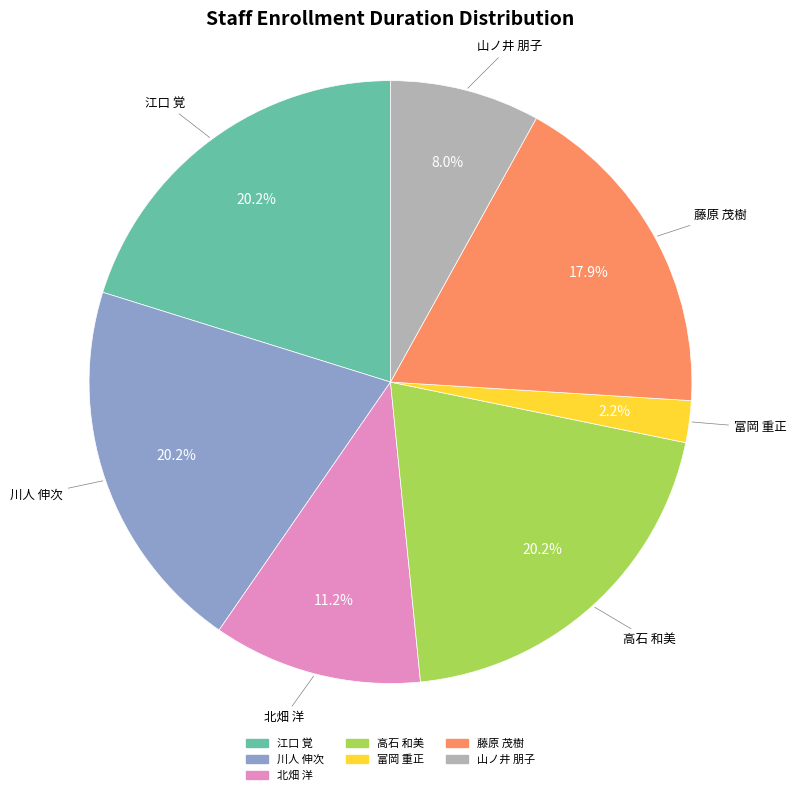

To the nearest percent, what portion does 高石 和美 represent?

20%